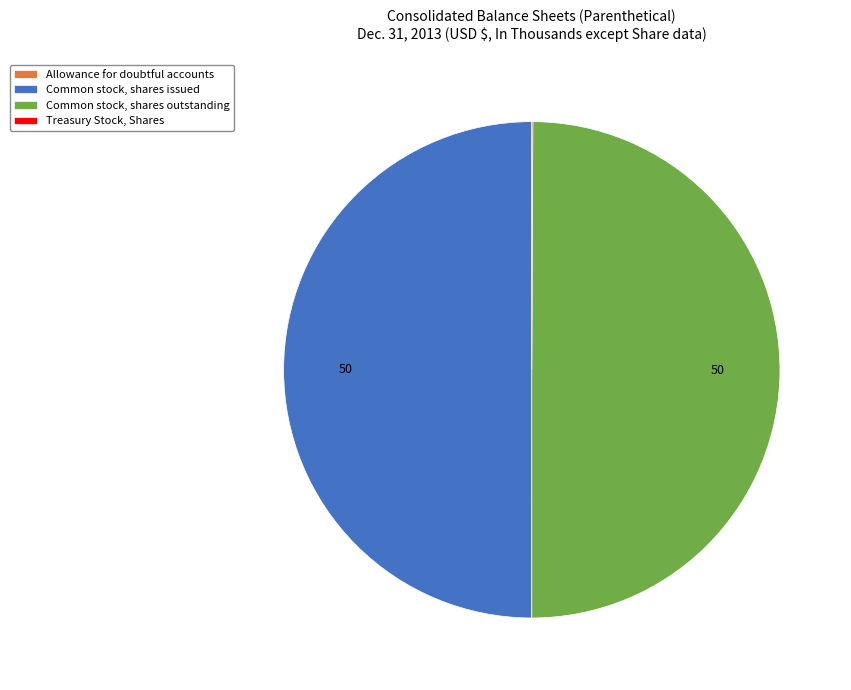

The Common stock, shares outstanding slice represents 60% of the pie. True or false?

False